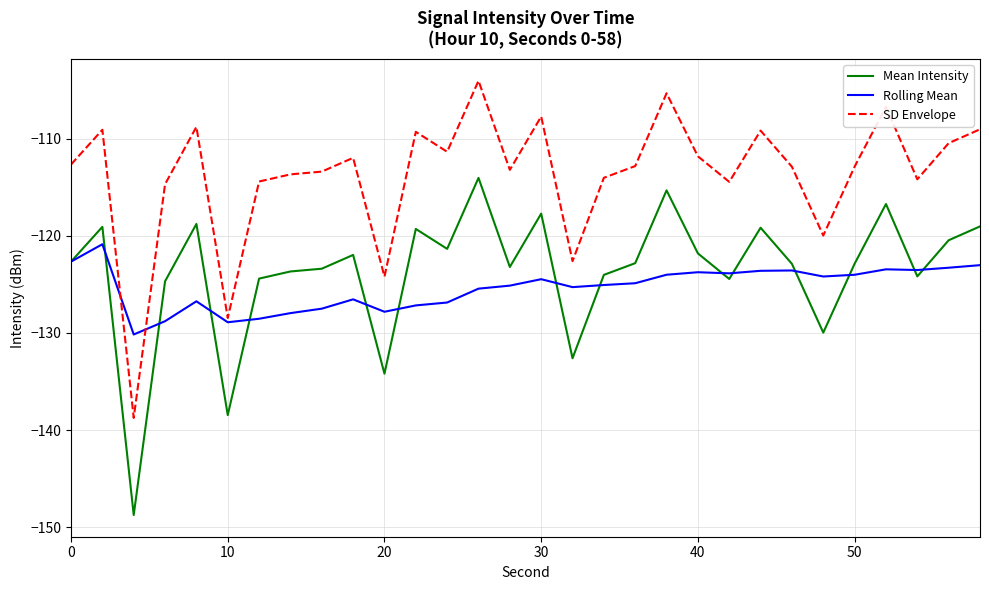

What is the minimum value for SD Envelope?

-138.8